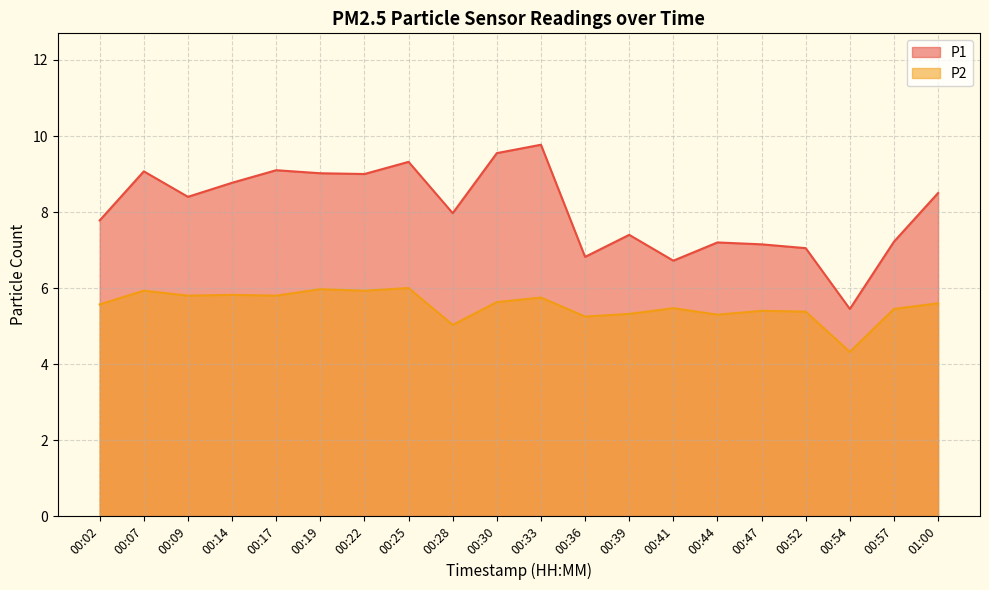

What is the value of the P2 point at the 3rd from the left?

5.8